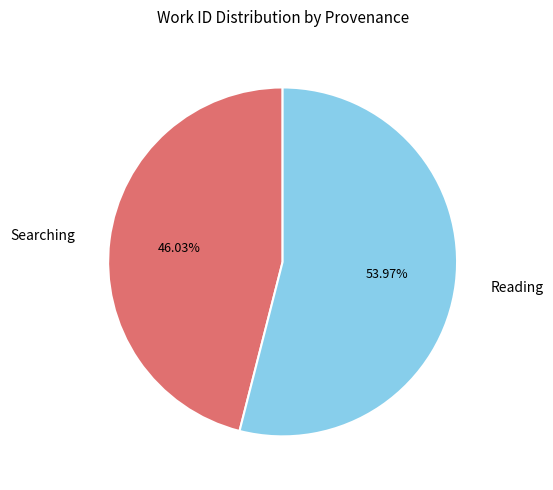

Which slice is the largest?

Reading